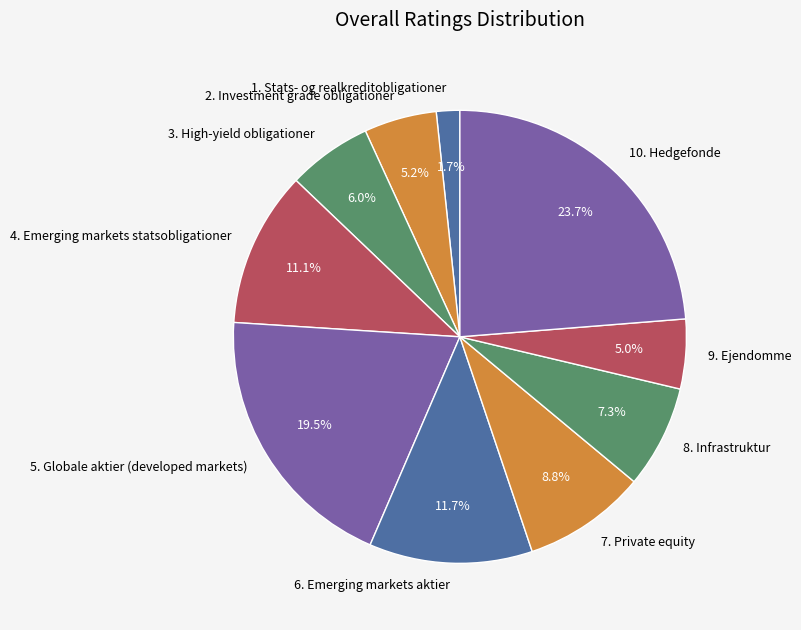

Is there a majority slice in this chart?

No